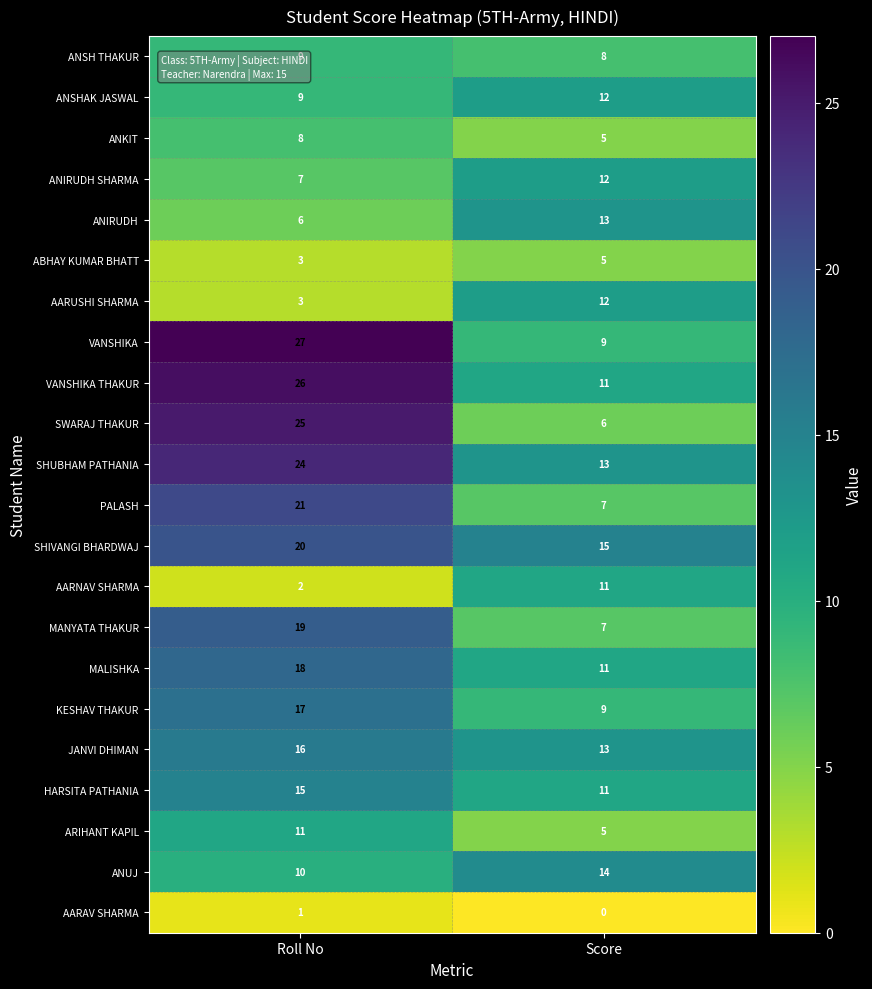

Rank the categories by HARSITA PATHANIA value from highest to lowest.

Roll No, Score